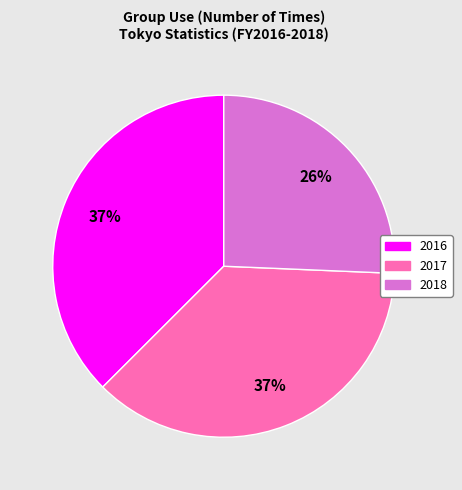

True or false: 2017 accounts for 37% of the total.

True